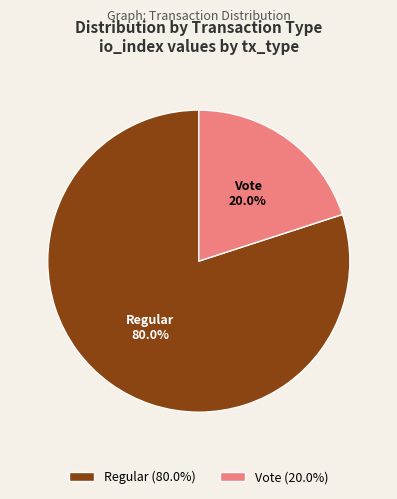

The Regular slice represents 80% of the pie. True or false?

True